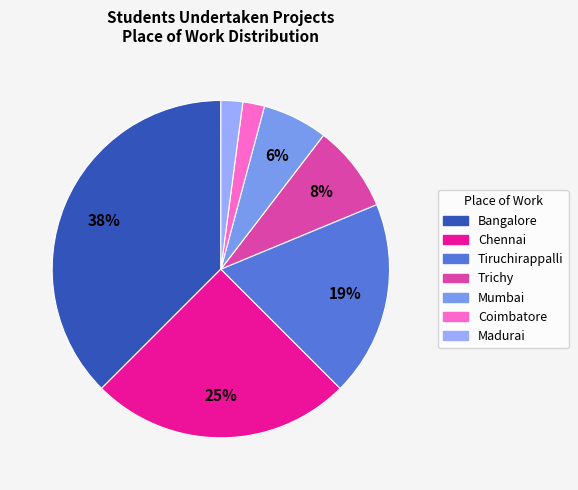

To the nearest percent, what is the average slice percentage?

14%